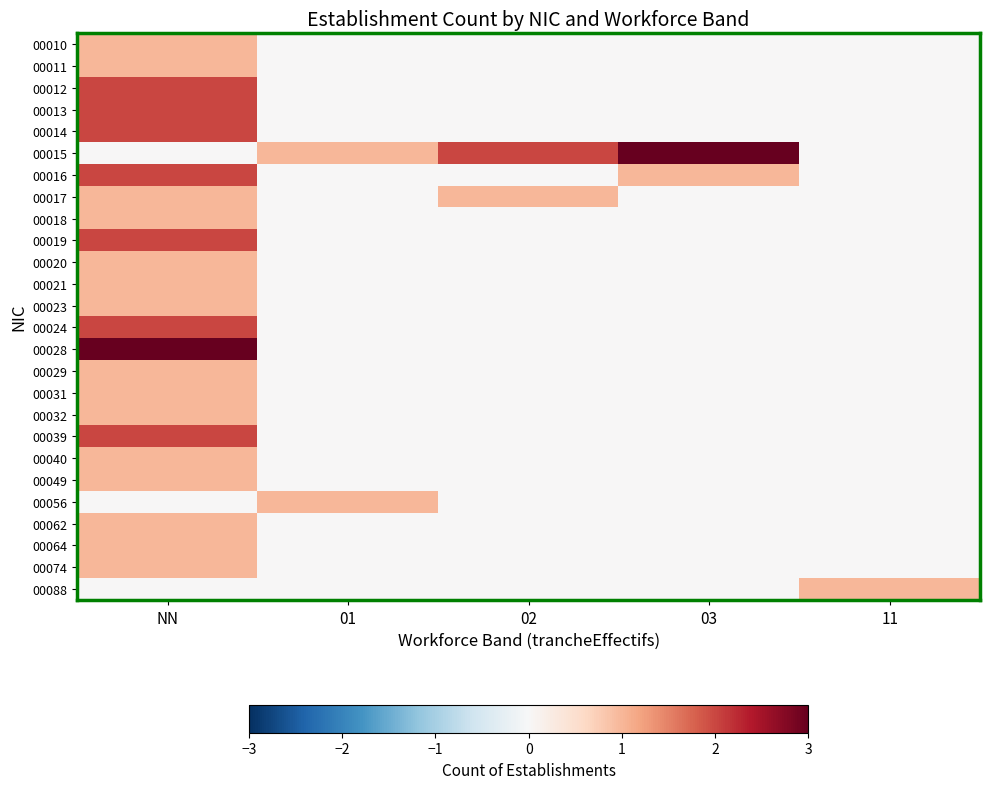

Which series has the largest total across all categories?

00015